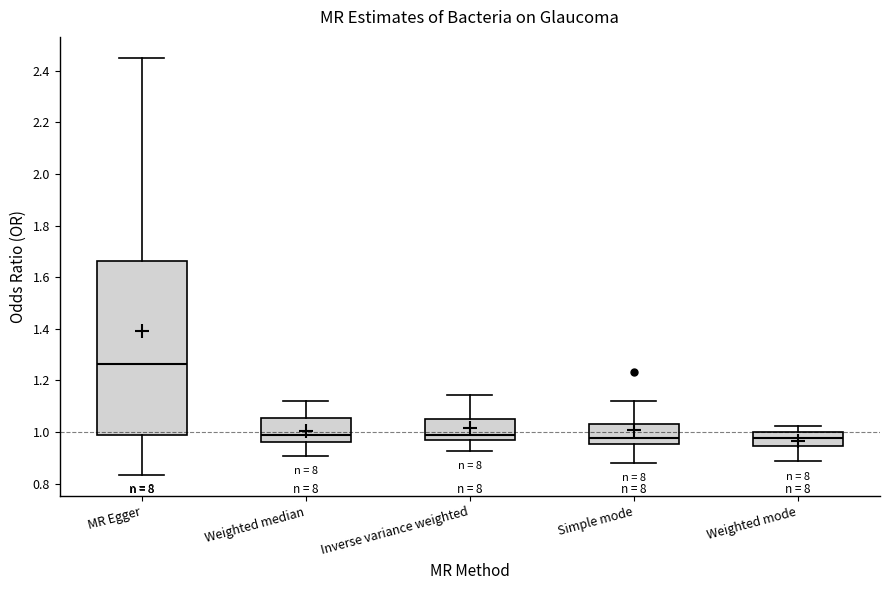

Where does the upper whisker of the box for Simple mode end on the y-axis? The values are not printed on the chart, so give them approximately, as read against the axis.

1.12